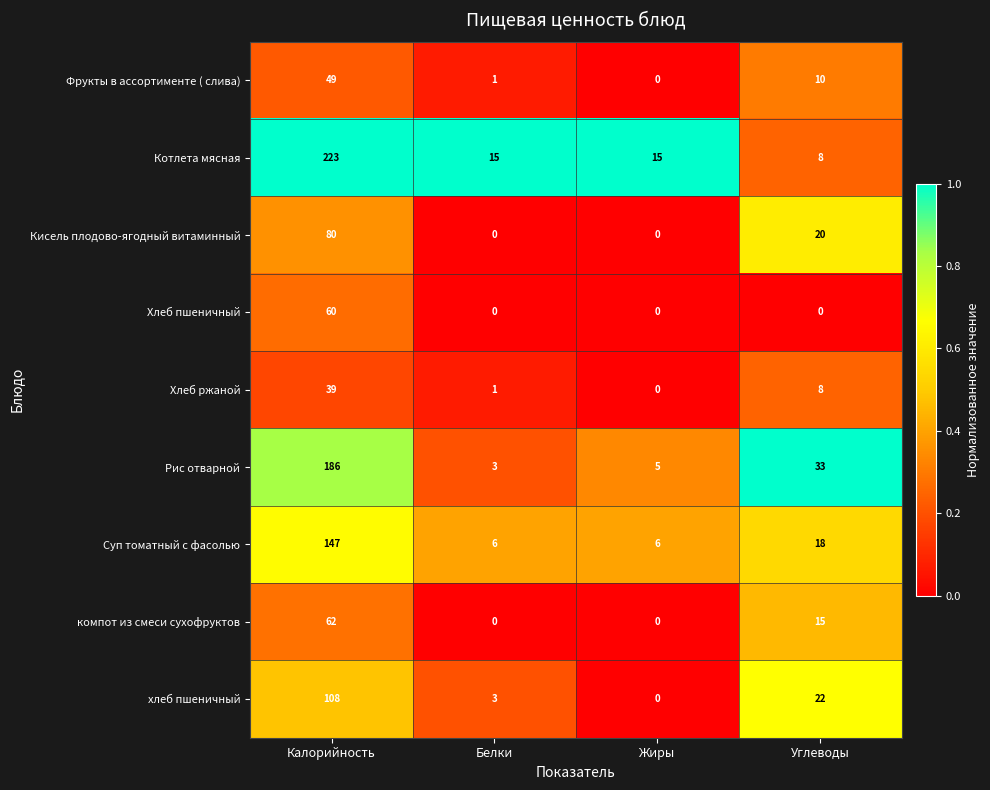

List the labels in order of Фрукты в ассортименте ( слива) value, largest first.

Калорийность, Углеводы, Белки, Жиры